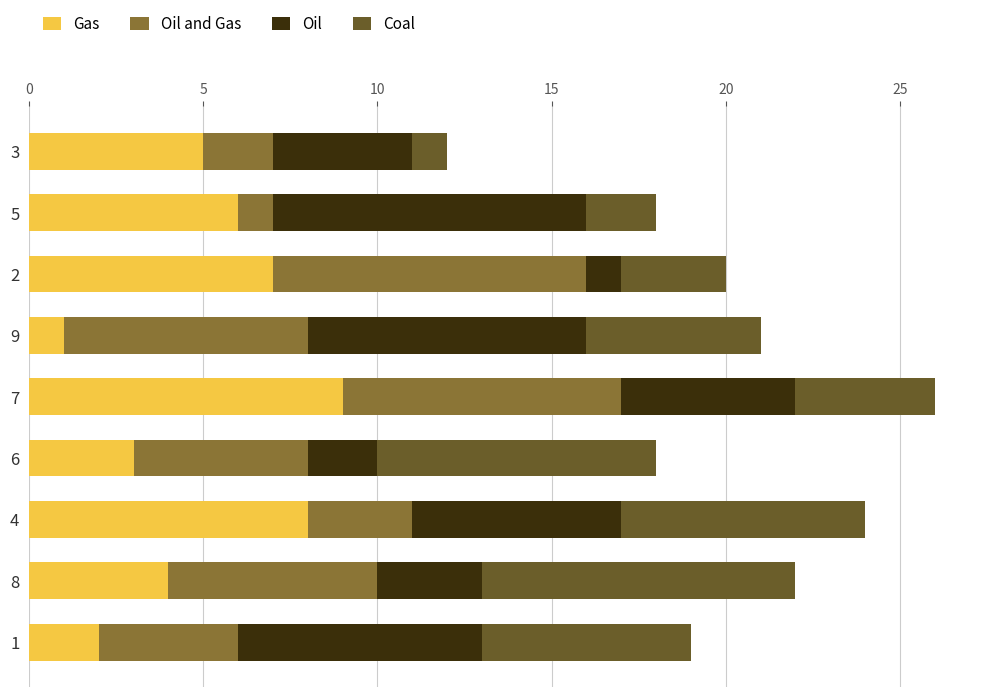

How many data points in Gas are less than 5?

4